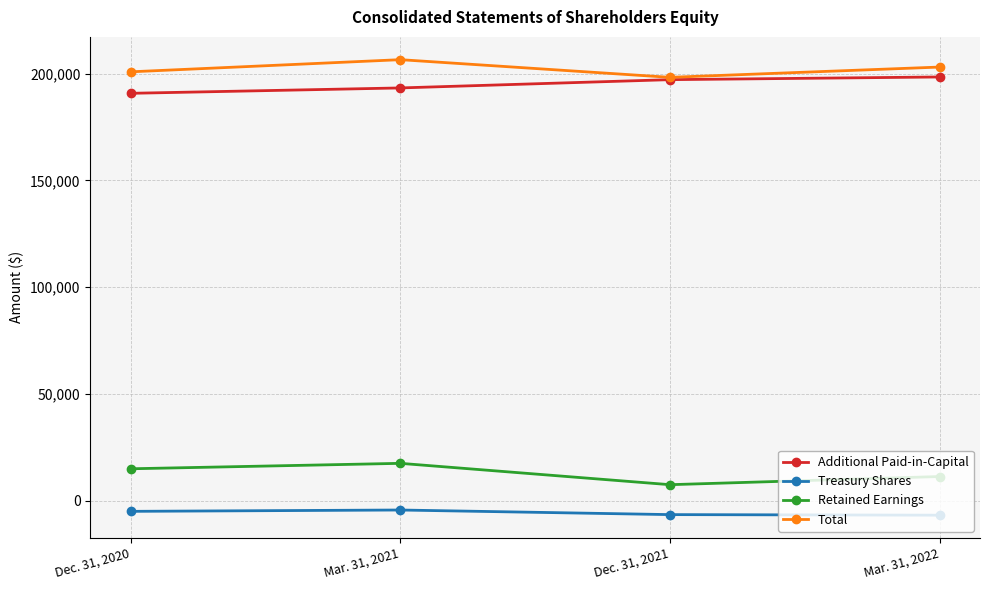

Is the value of Total at Mar. 31, 2022 greater than the value of Additional Paid-in-Capital at Mar. 31, 2022?

Yes